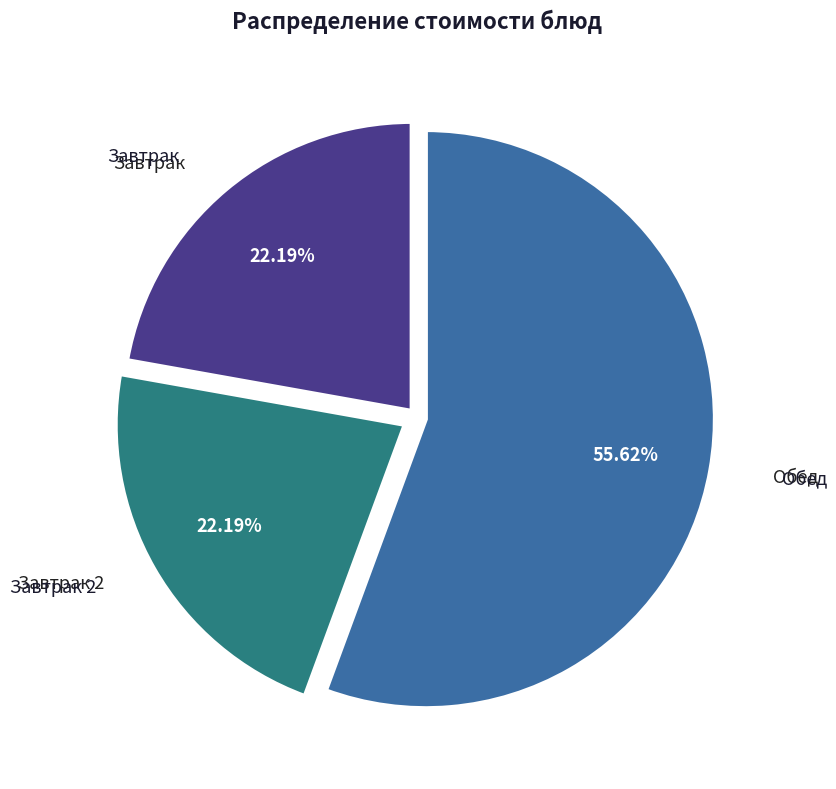

Which has a higher value, Обед or Завтрак?

Обед